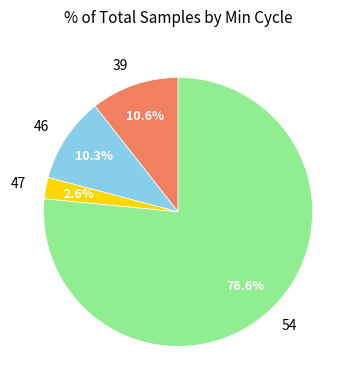

How many slices are in this pie chart?

4